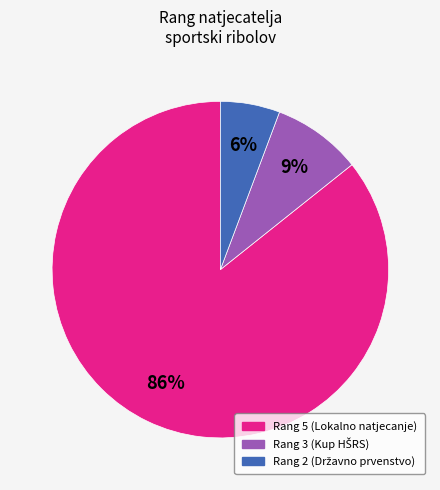

To the nearest percent, what is the average slice percentage?

33%